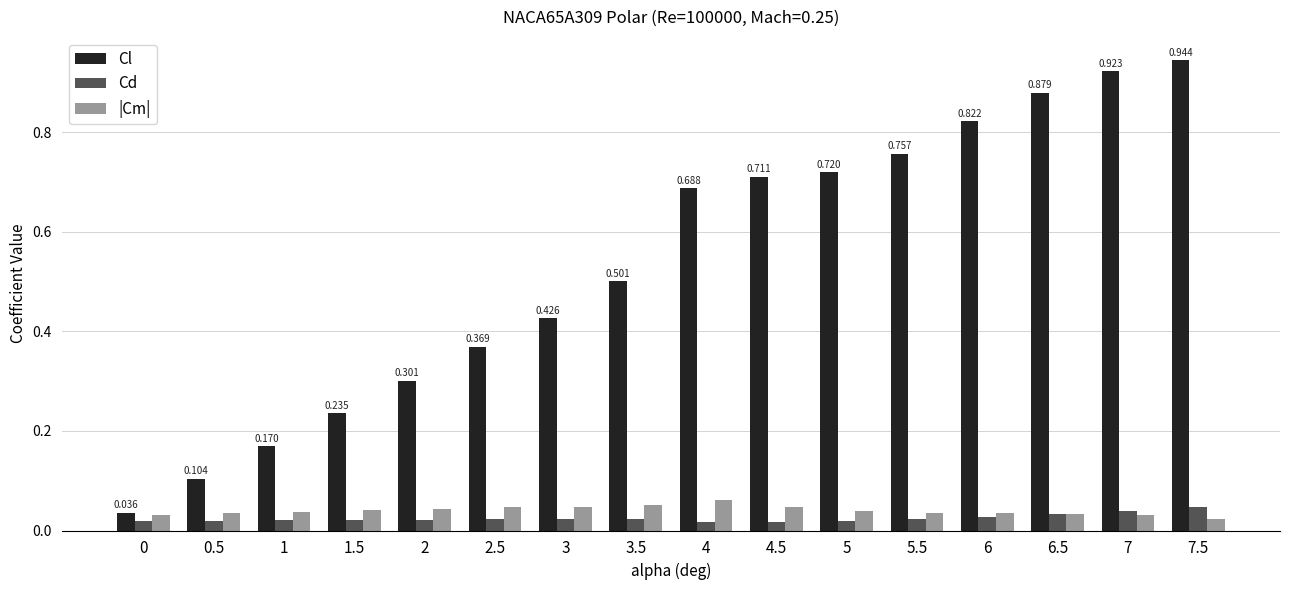

What position from the left is 1.5?

4